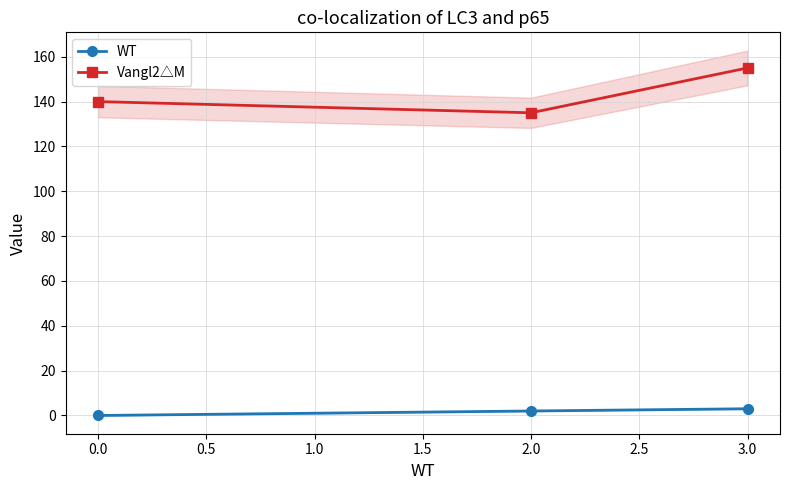

True or false: WT has a value of 0 at 0.0.

True